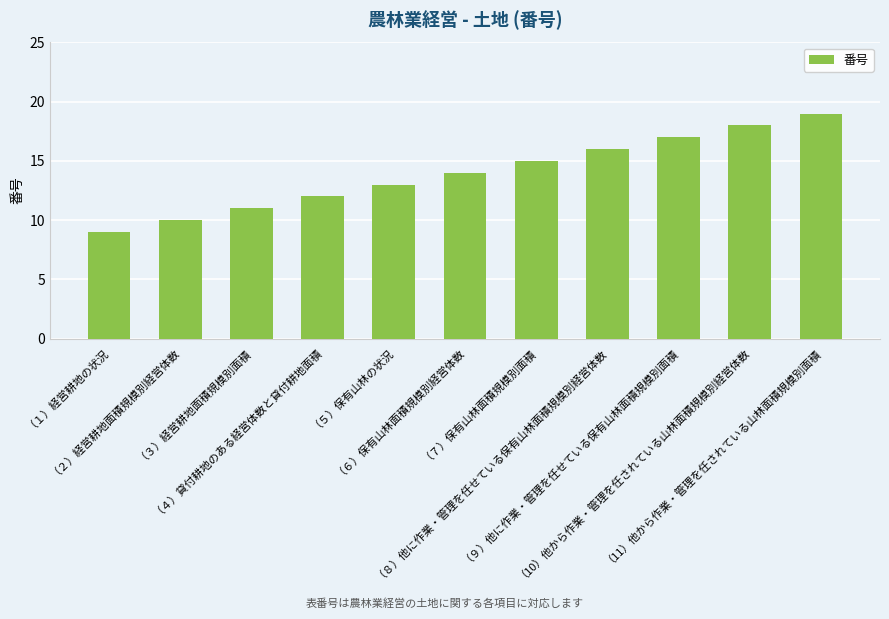

What position from the left is （４）貸付耕地のある経営体数と貸付耕地面積?

4